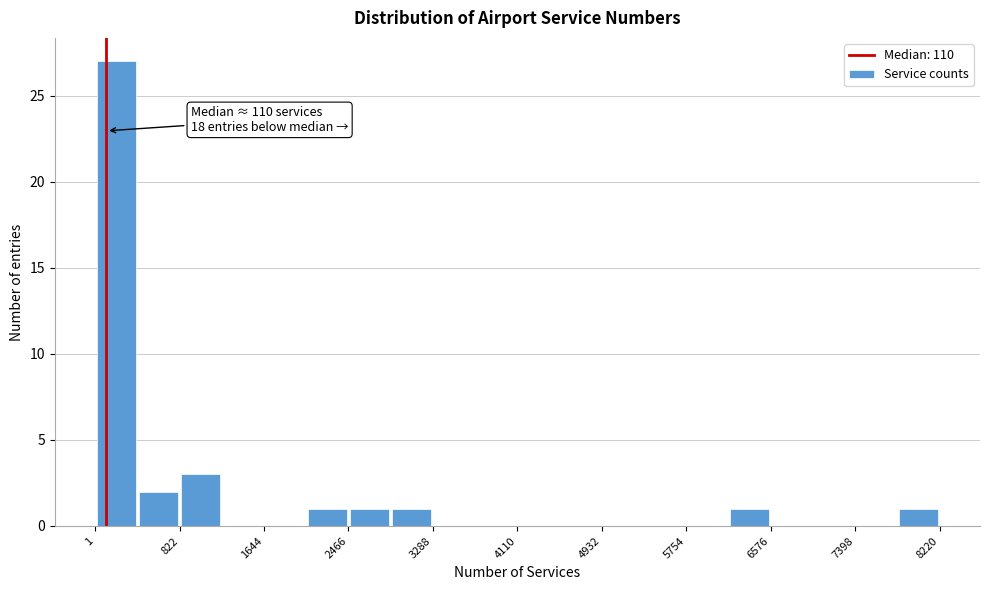

Which range on the x-axis has the tallest bar?

0 to 400